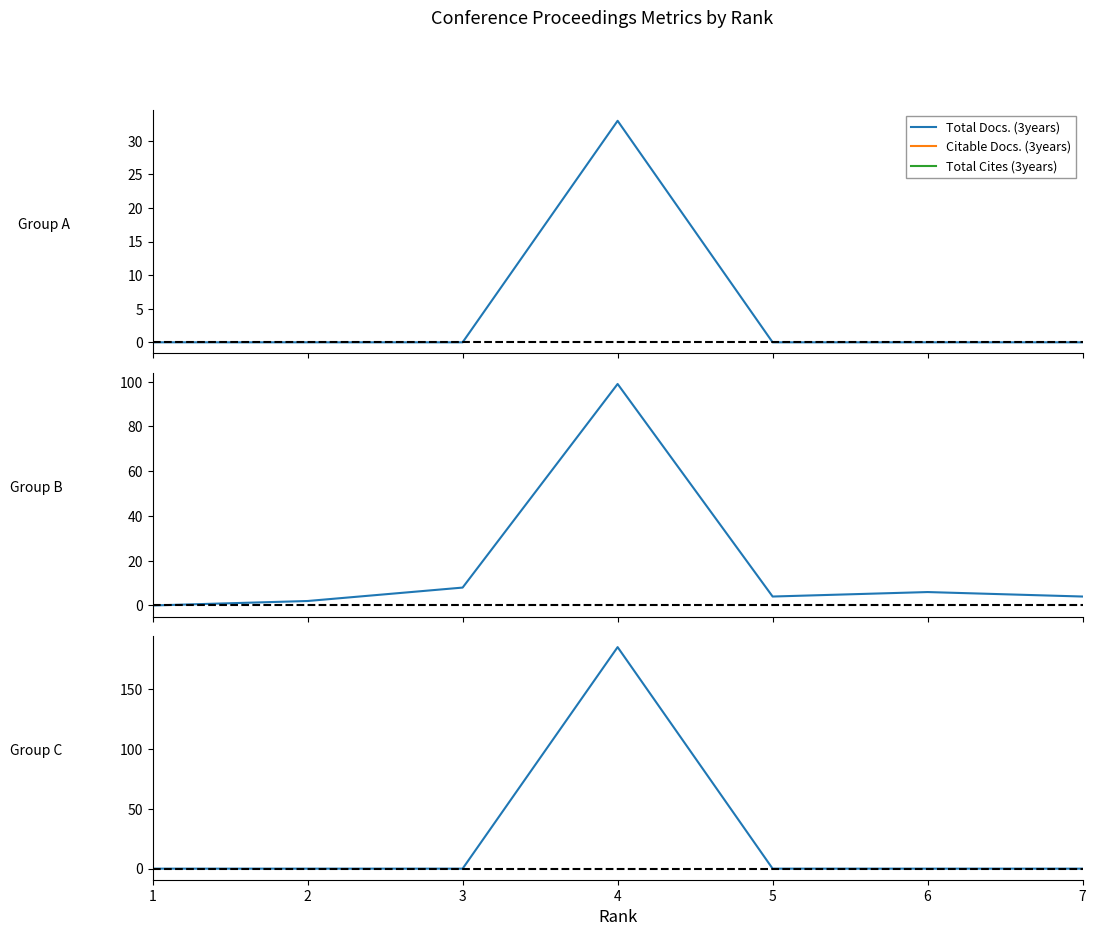

Reading right to left, transcribe all the data shown in this chart.

Total Docs. (3years): 7=0	6=0	5=0	4=33	3=0	2=0	1=0
Citable Docs. (3years): 7=4	6=6	5=4	4=99	3=8	2=2	1=0
Total Cites (3years): 7=0	6=0	5=0	4=185	3=0	2=0	1=0